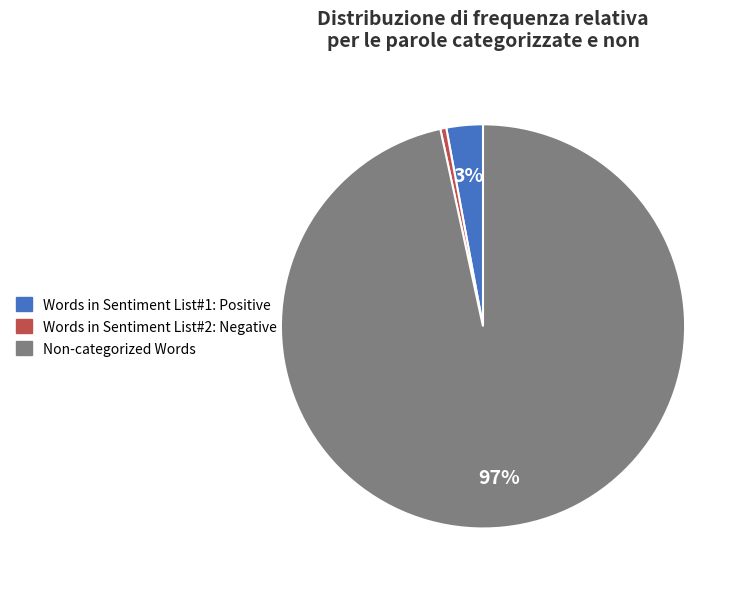

Between Words in Sentiment List#2: Negative and Words in Sentiment List#1: Positive, which is larger?

Words in Sentiment List#1: Positive